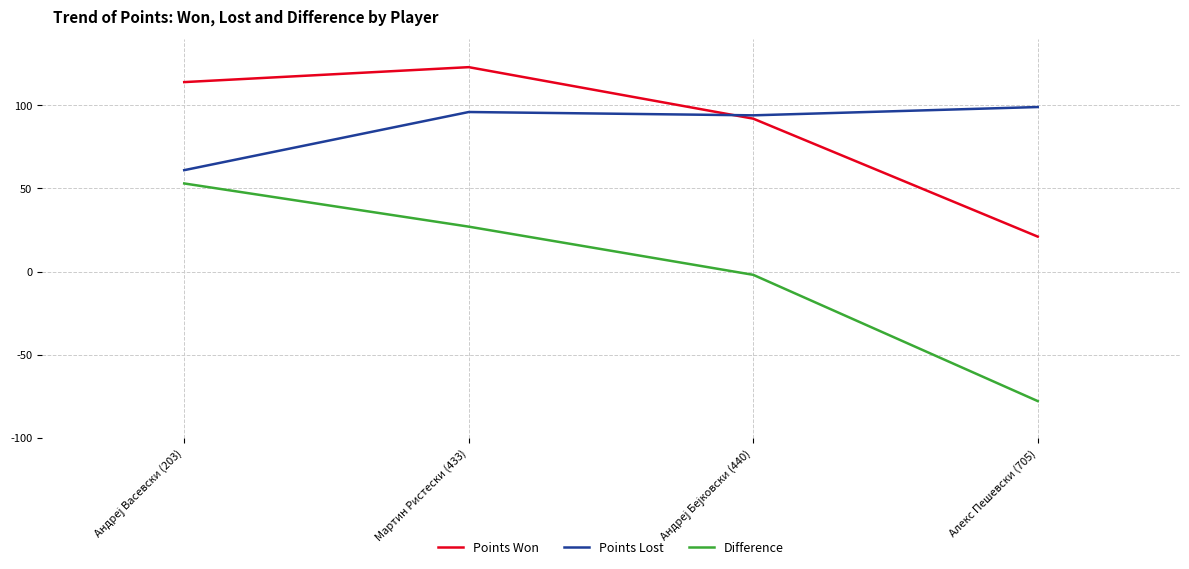

Is the value of Points Won at Алекс Пешевски (705) greater than the value of Difference at Мартин Ристески (433)?

No